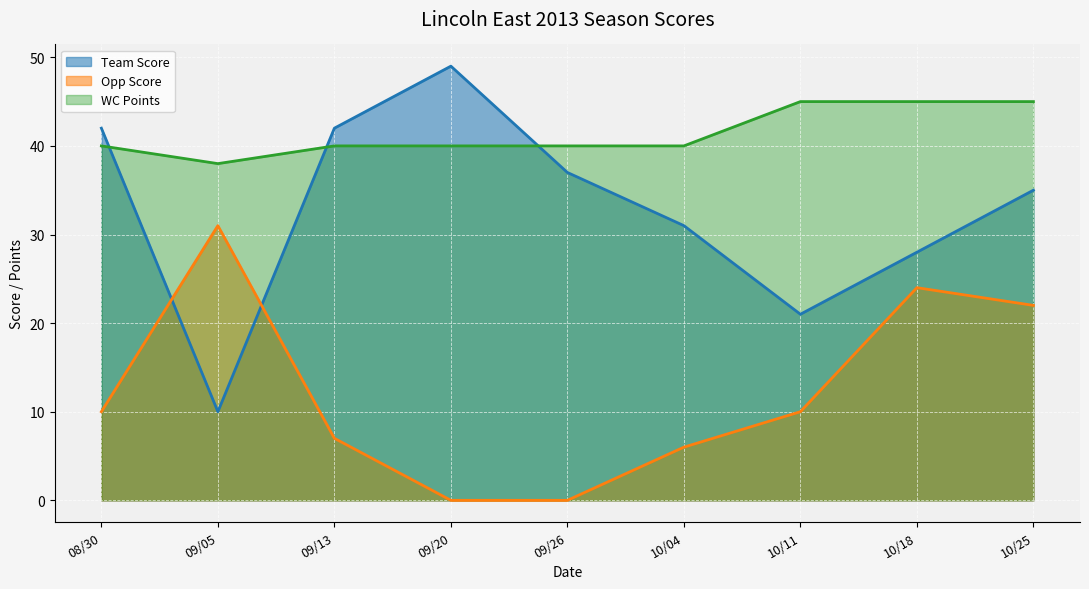

What is the sum of all Team Score values?

295